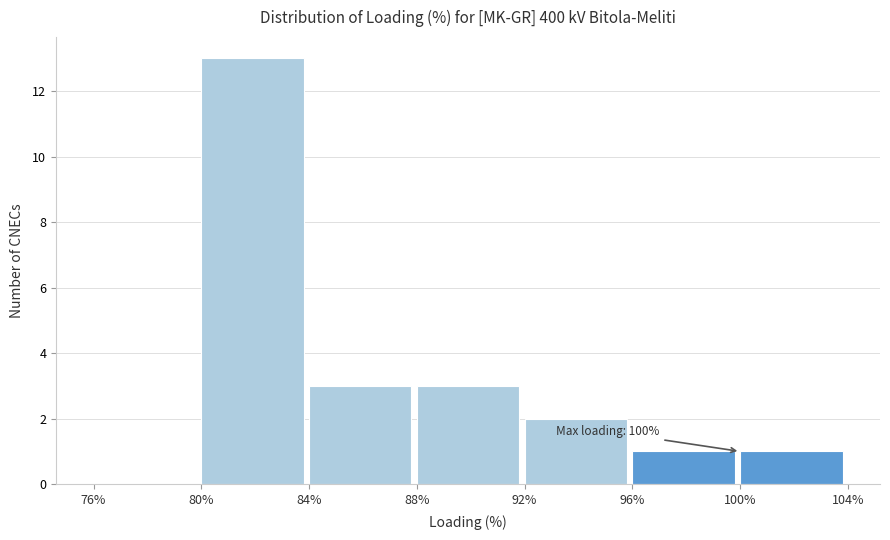

Which range on the x-axis has the tallest bar?

80% to 84%